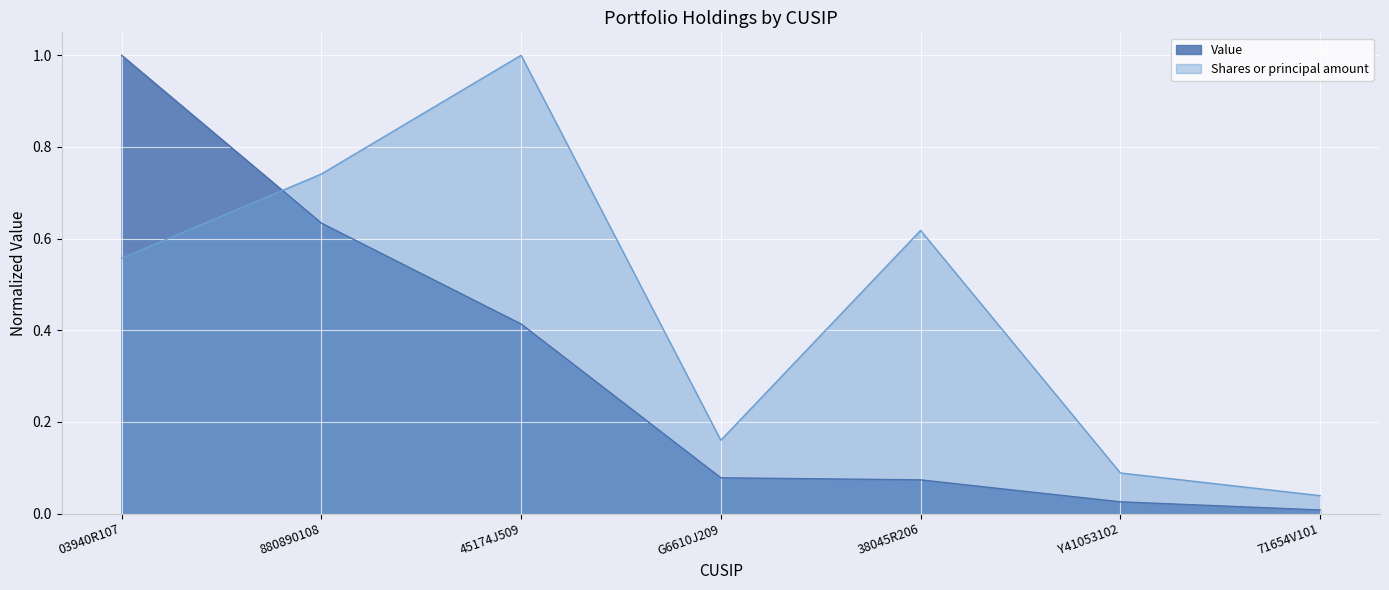

True or false: Shares or principal amount has a value of 1.0 at 45174J509.

True